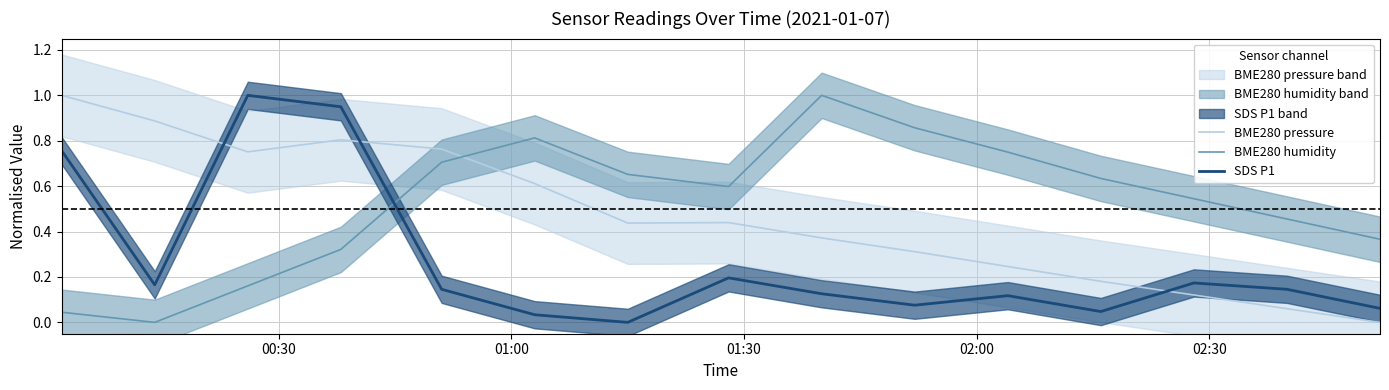

Which series ends up on top after the final intersection of BME280 pressure and SDS P1?

SDS P1